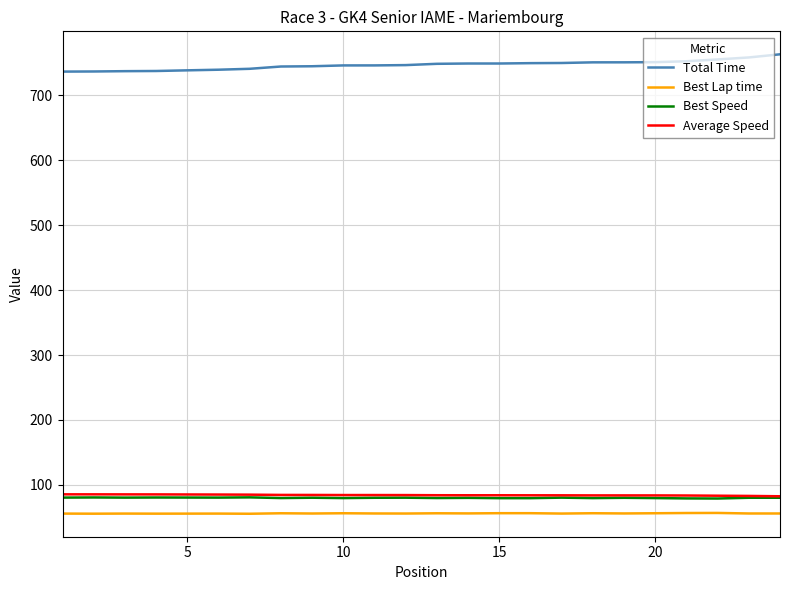

True or false: Best Speed and Best Lap time intersect in this chart.

False